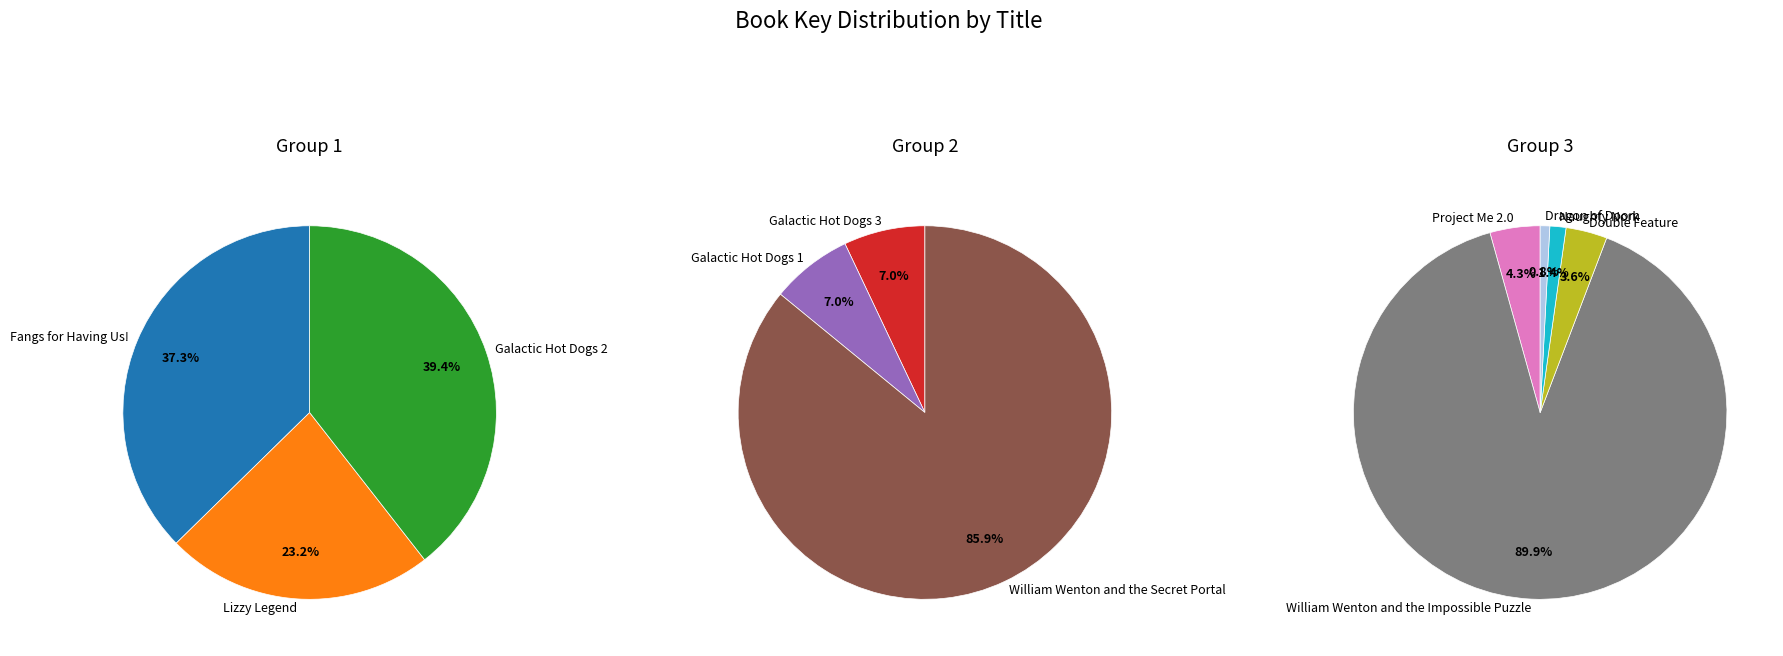

The Dragon of Doom slice represents 0% of the pie. True or false?

True